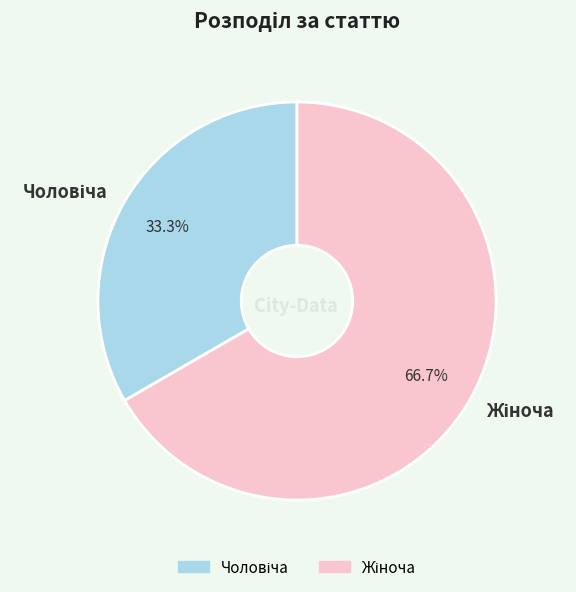

Is there any slice that represents more than half of the pie?

Yes